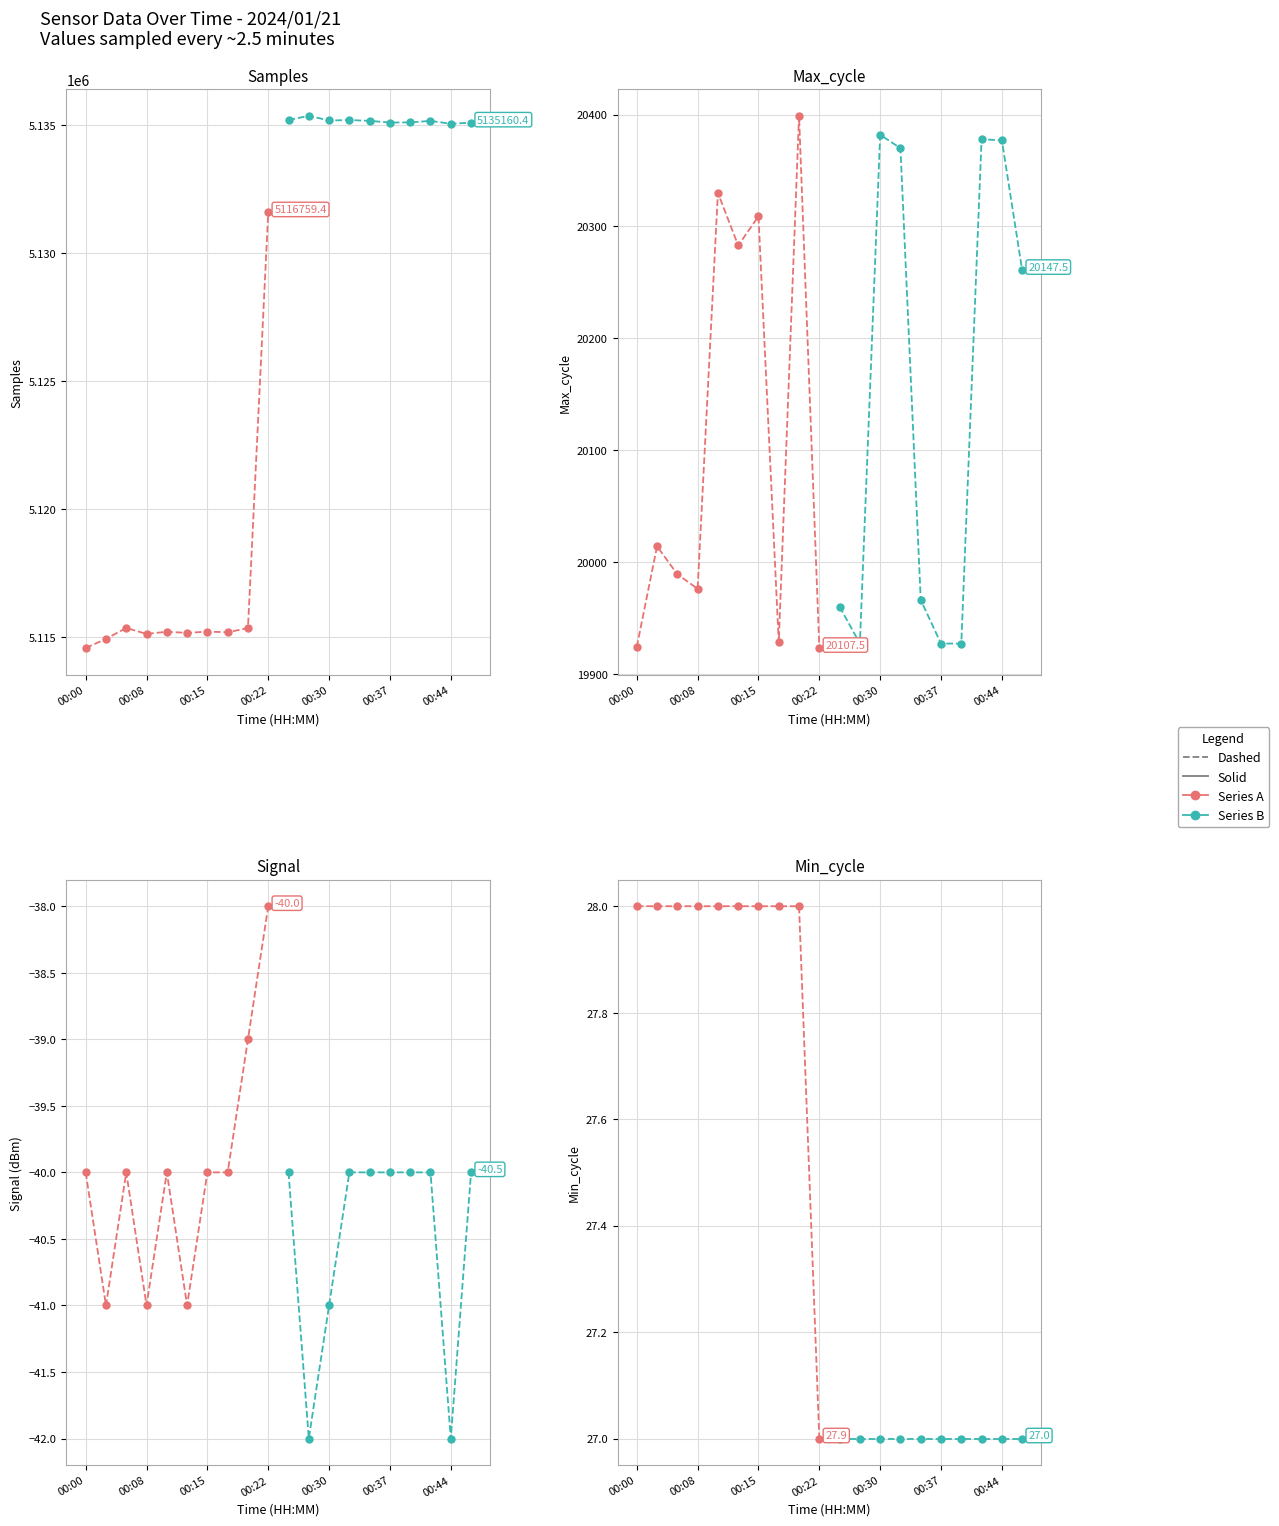

Rank the series by their maximum value, from highest to lowest.

Series A, Series B